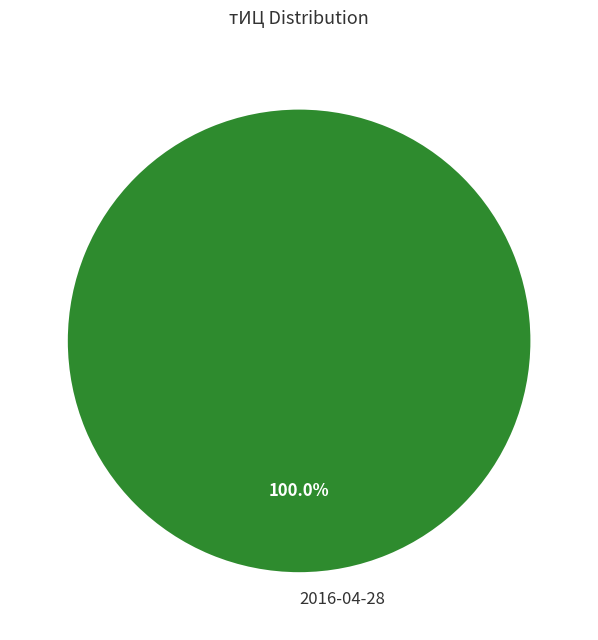

Does 2016-04-28 represent more than half of the total?

Yes